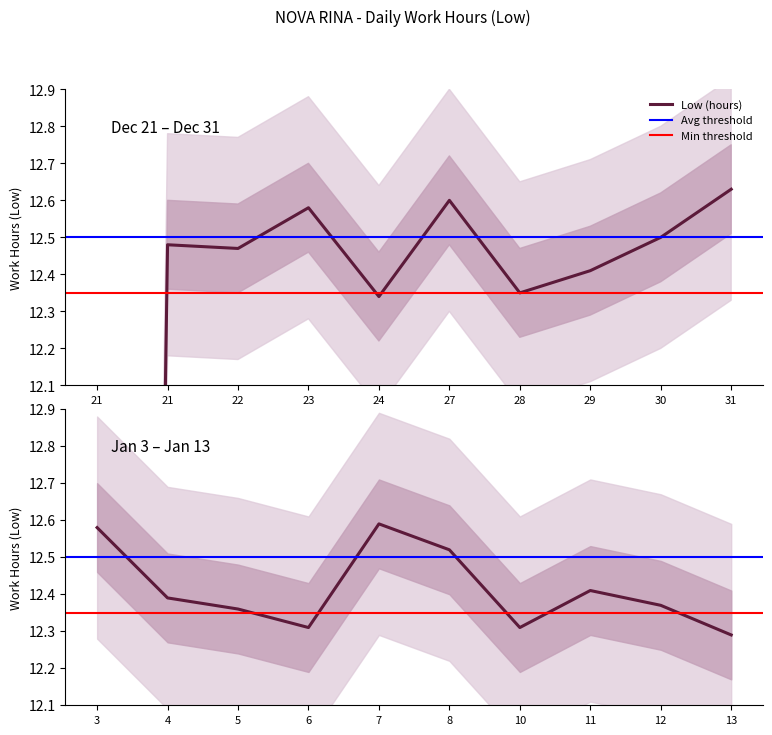

What is the sum of all values?

236.5